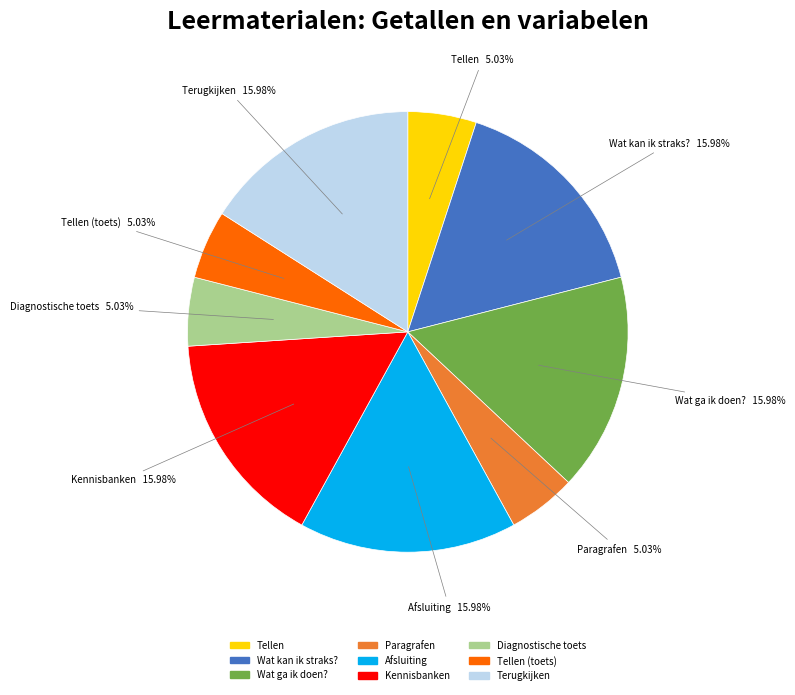

What is the ratio of the value at Tellen (toets) to the value at Wat kan ik straks??

0.3